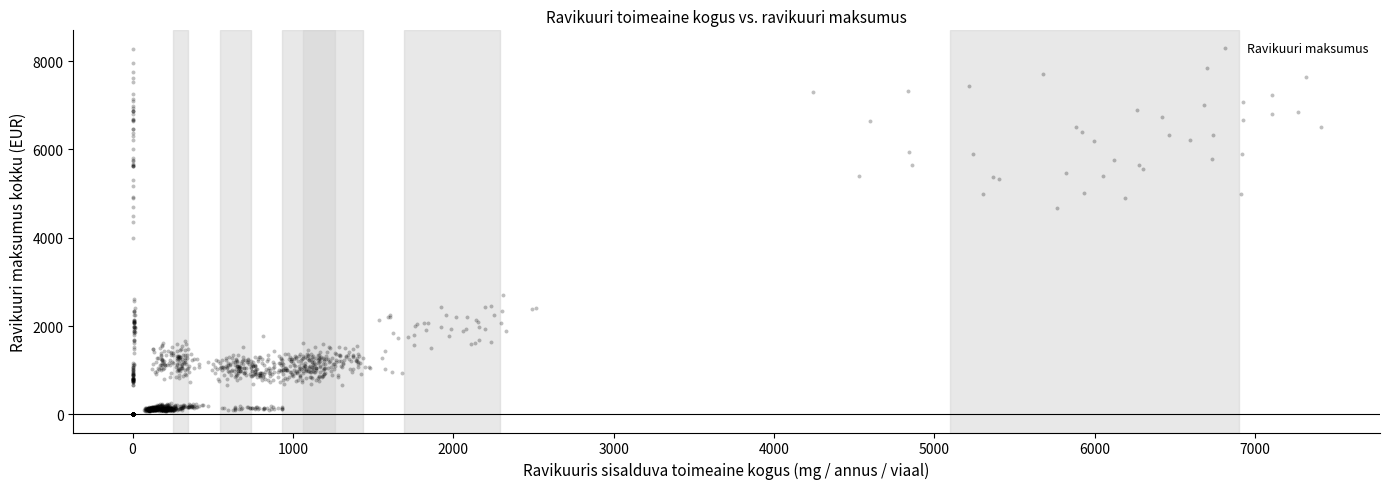

What is the range of Y values (max minus min)?

8282.5